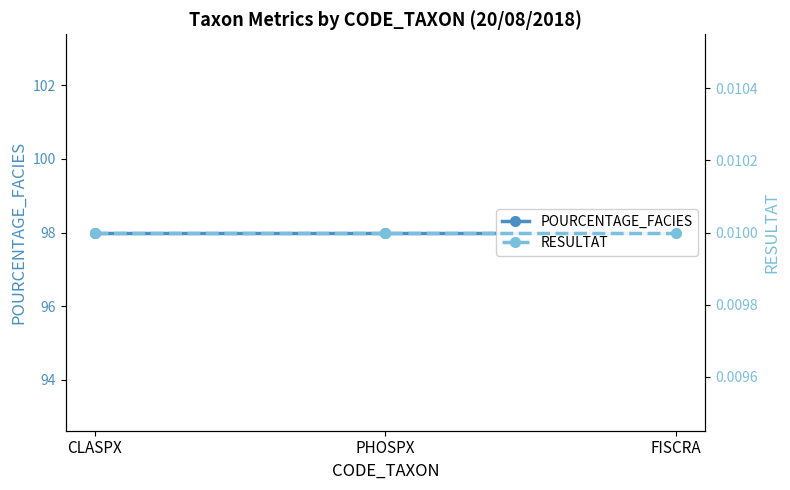

Does the chart have visible grid lines?

No